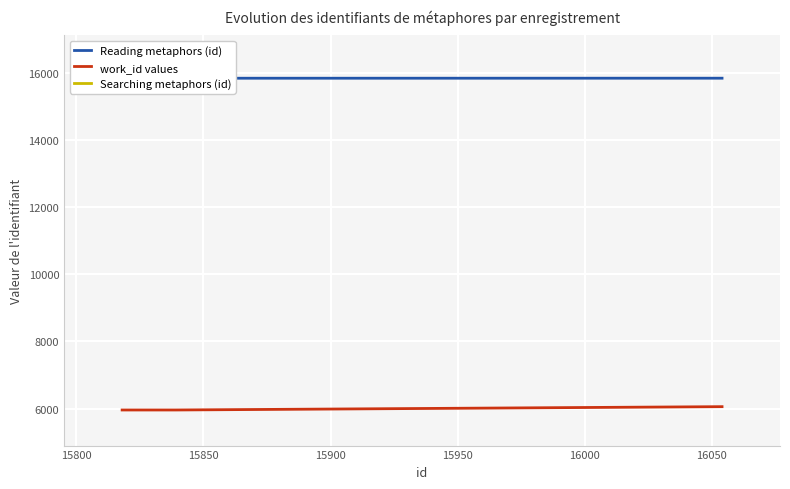

Is the value of work_id values at 15850 greater than the value of Reading metaphors (id) at 8?

No